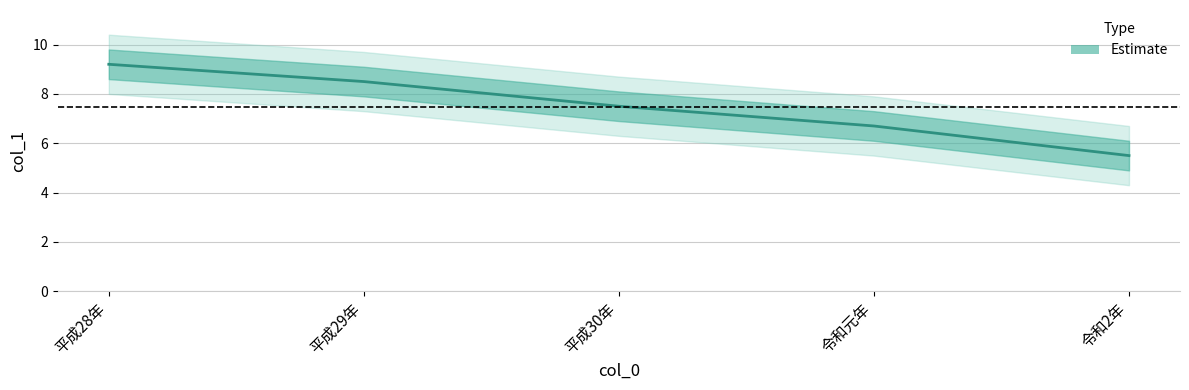

Which label corresponds to the largest value in the chart?

平成28年